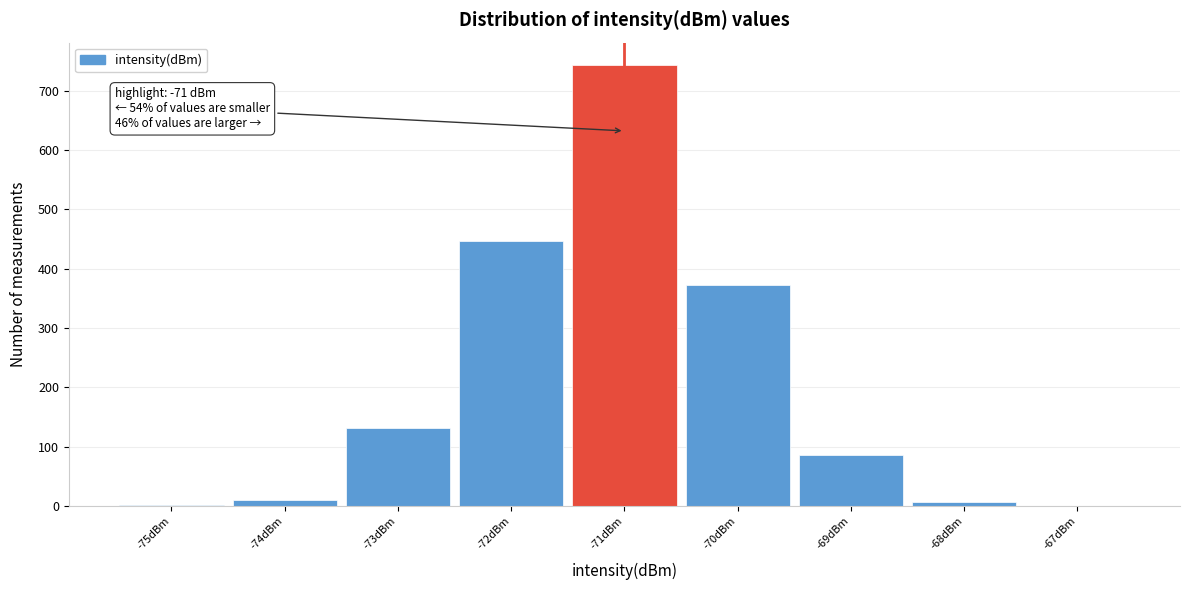

Which range on the x-axis has the tallest bar?

-71.5 to -70.5